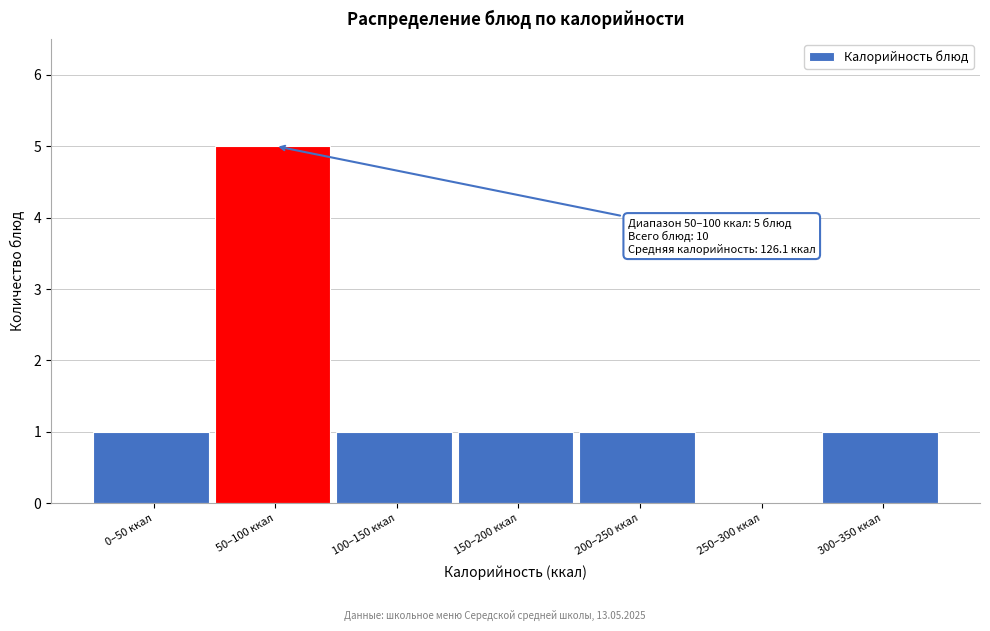

Reading right to left, transcribe all the data shown in this chart.

300–350 ккал=1	250–300 ккал=0	200–250 ккал=1	150–200 ккал=1	100–150 ккал=1	50–100 ккал=5	0–50 ккал=1